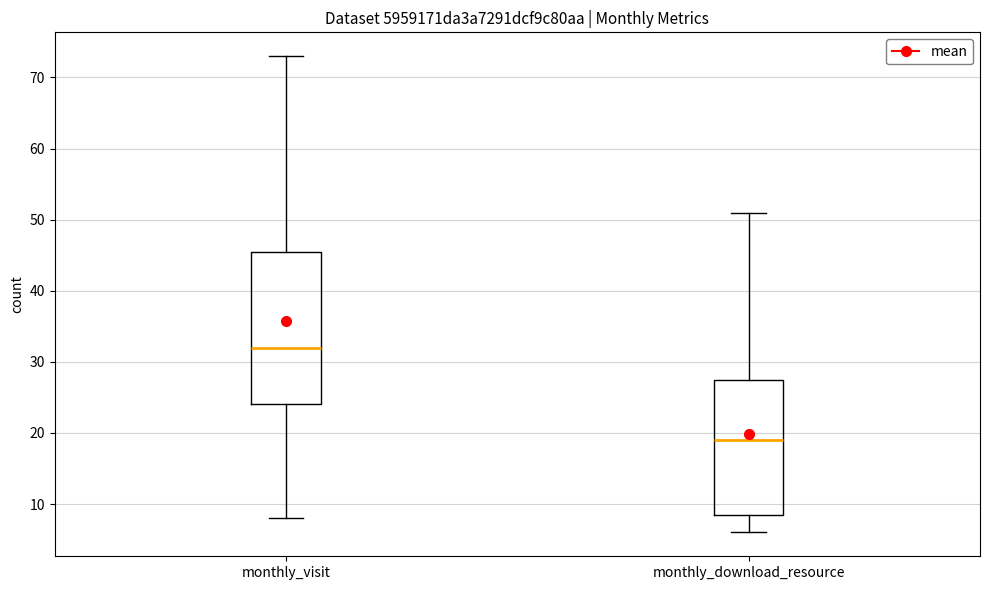

Which box's median line is the highest?

monthly_visit